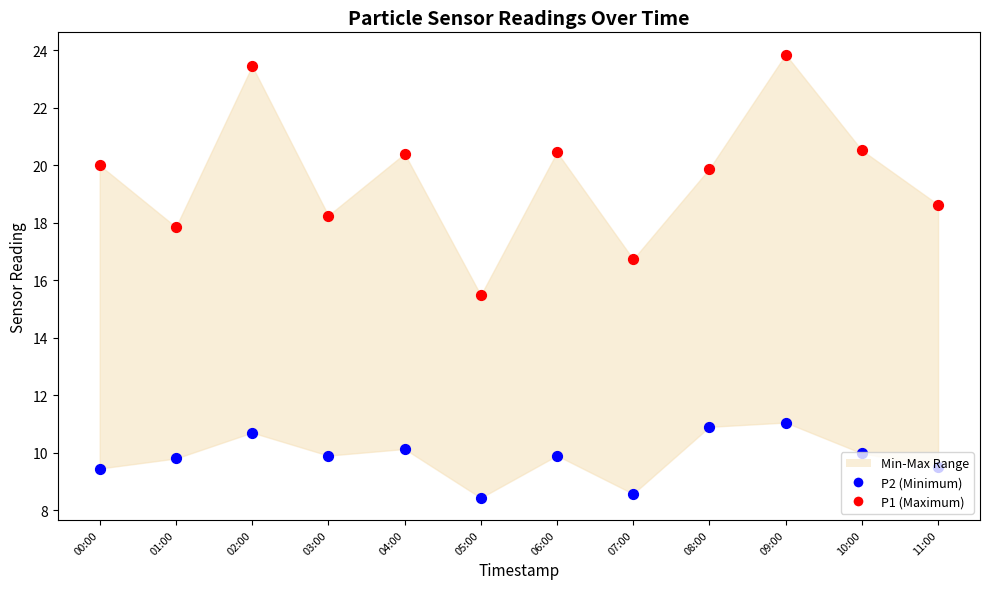

Which series has the largest total across all categories?

P1 (Maximum)